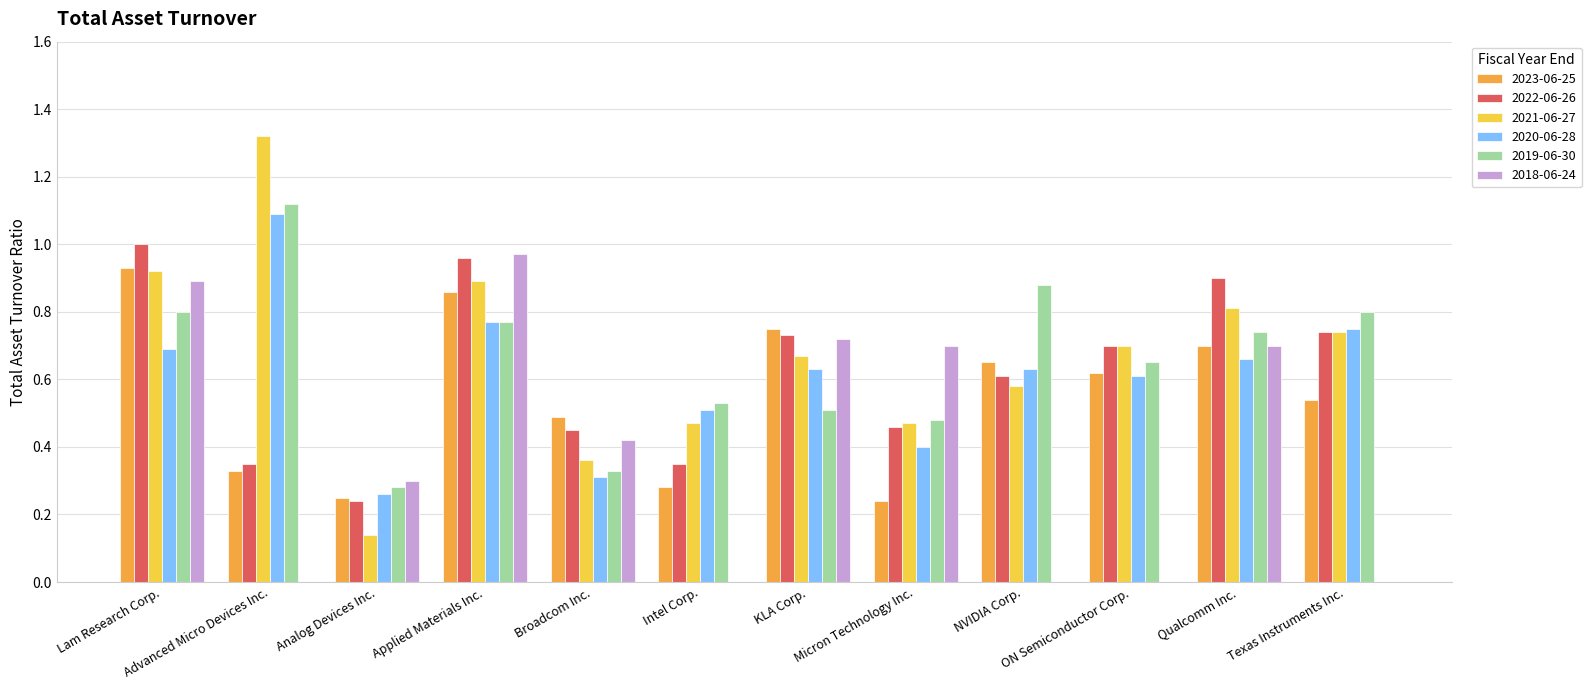

Where is 2021-06-27 nearest to the value 0?

Analog Devices Inc.